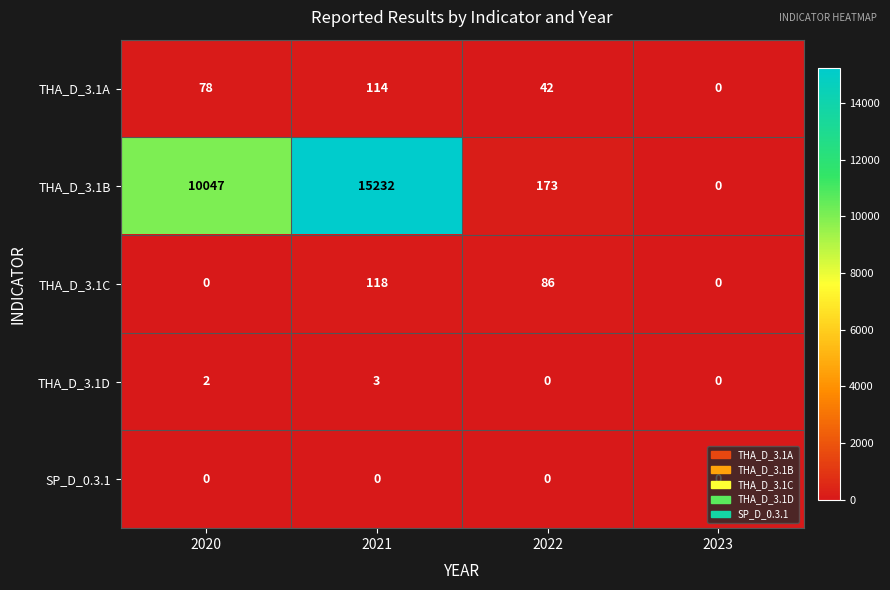

At which category is the sum across all series the highest?

2021